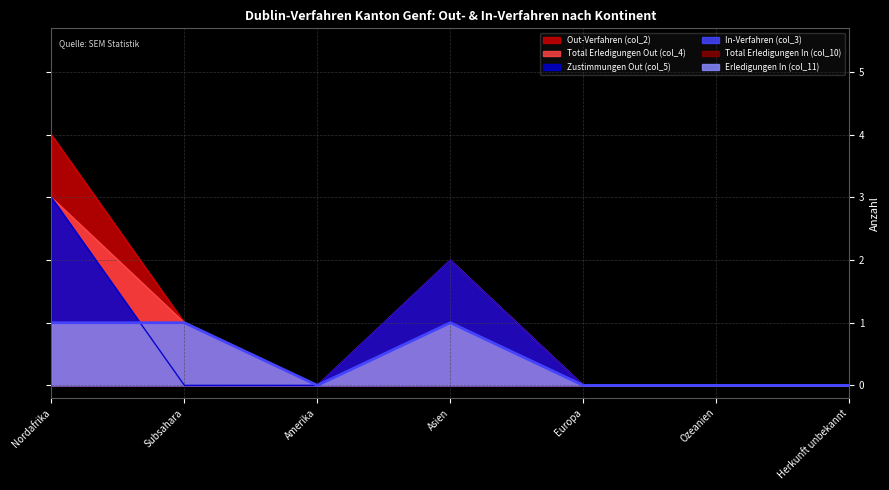

Between which two adjacent categories do Zustimmungen Out (col_5) and Erledigungen In (col_11) first intersect?

Nordafrika and Subsahara